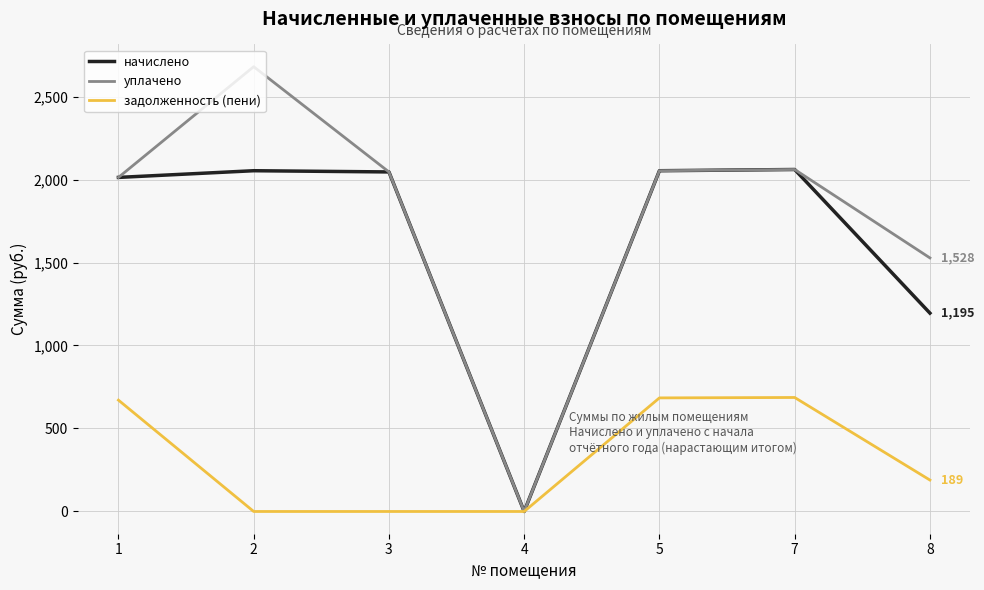

How many positive values does the уплачено series have?

6